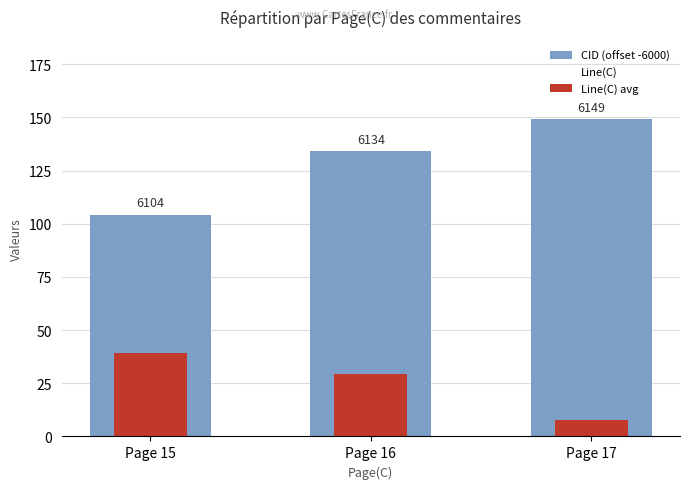

What is the difference between the highest and lowest values at Page 15?

65.0